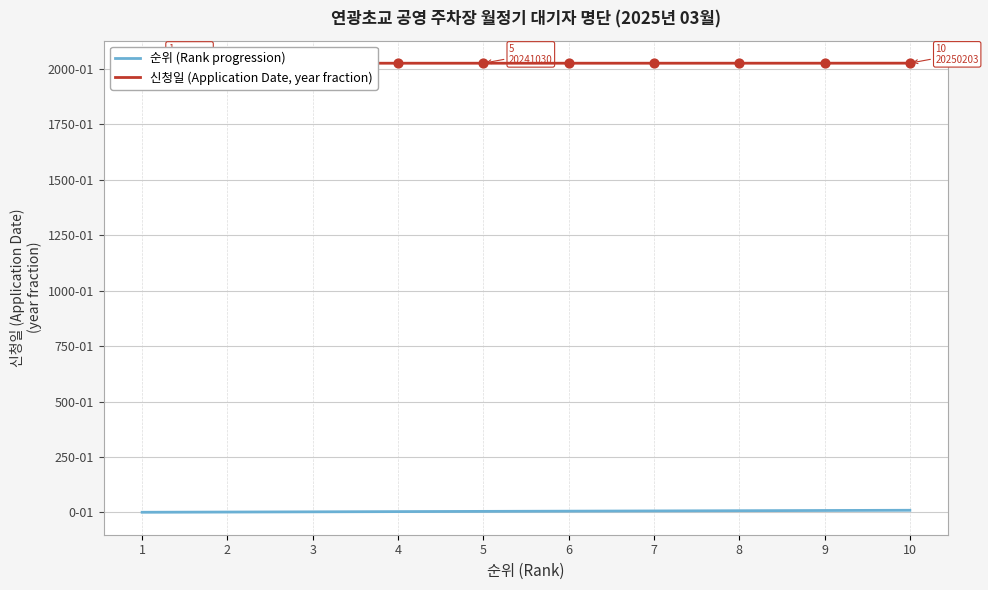

What are all the series names shown in the legend?

순위 (Rank progression), 신청일 (Application Date, year fraction)